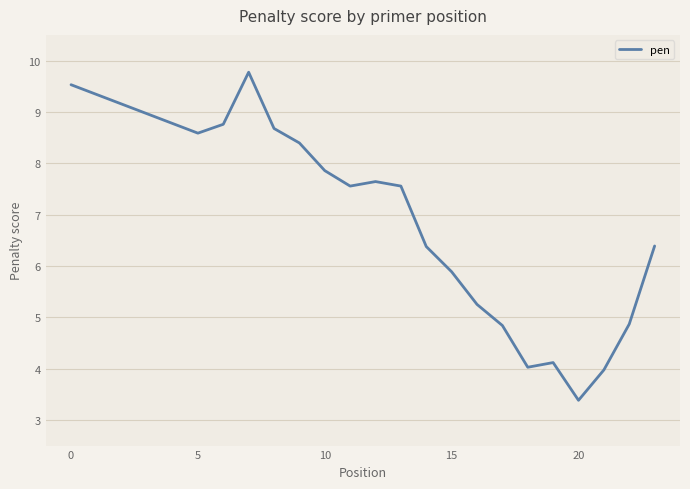

What is the difference between the maximum and minimum values?

6.4